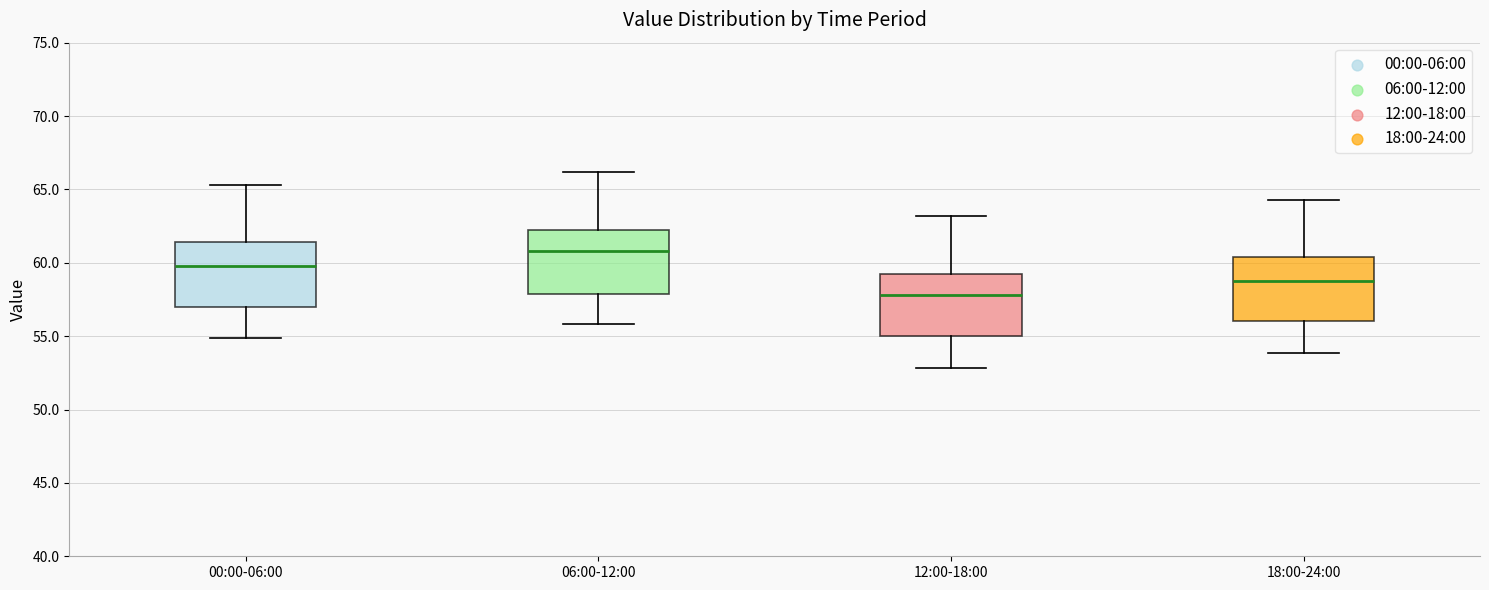

Which box has the highest median line?

06:00-12:00